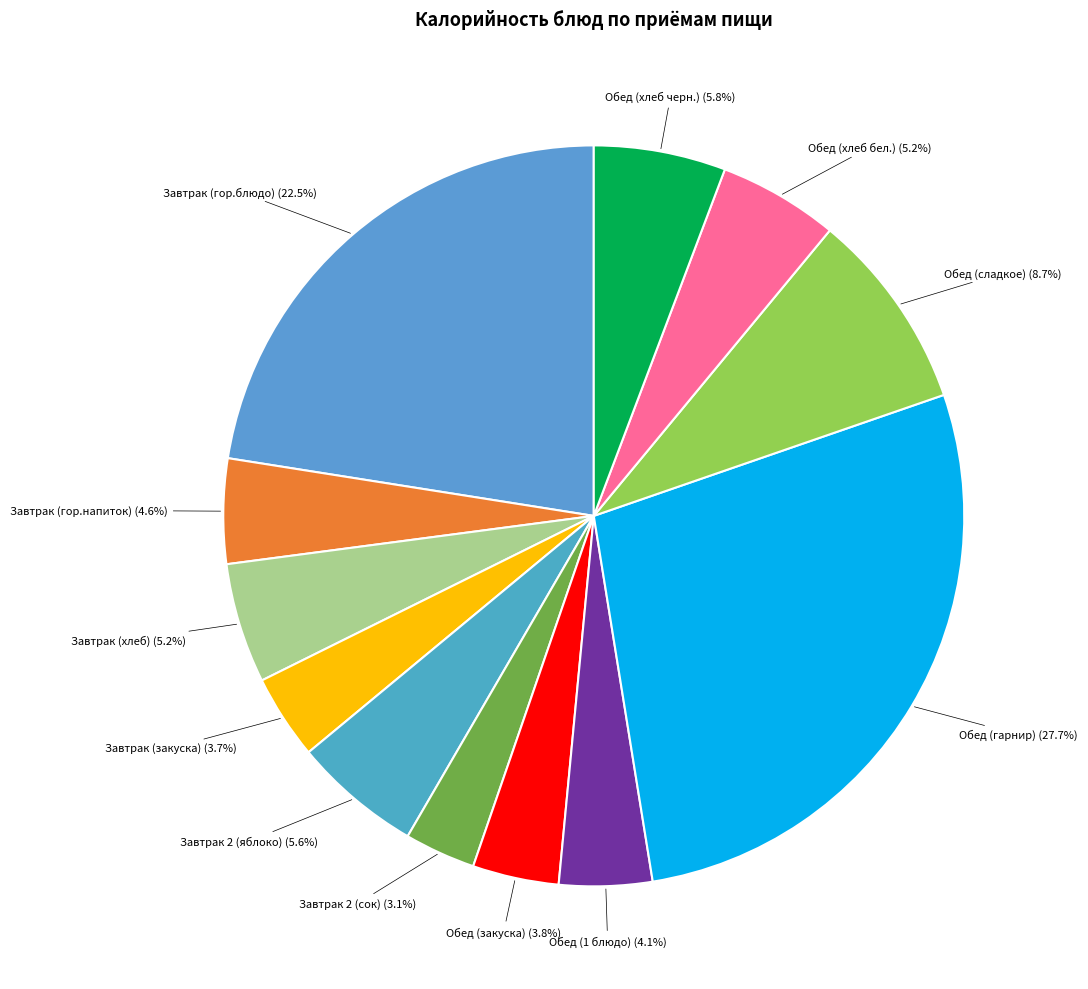

How many segments does this pie chart have?

12